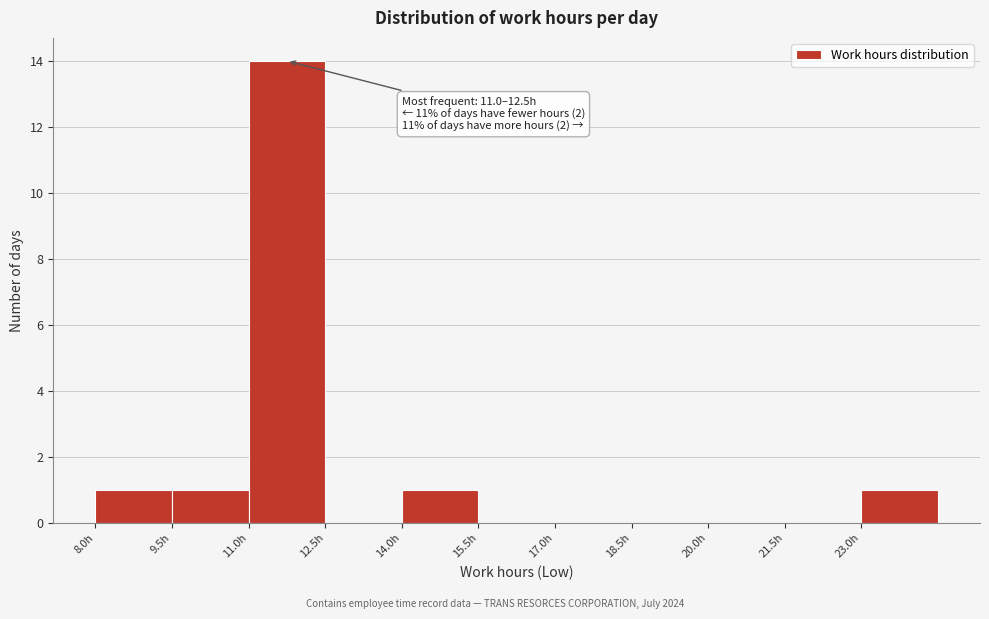

Which range on the x-axis has the tallest bar?

11.0 to 12.5